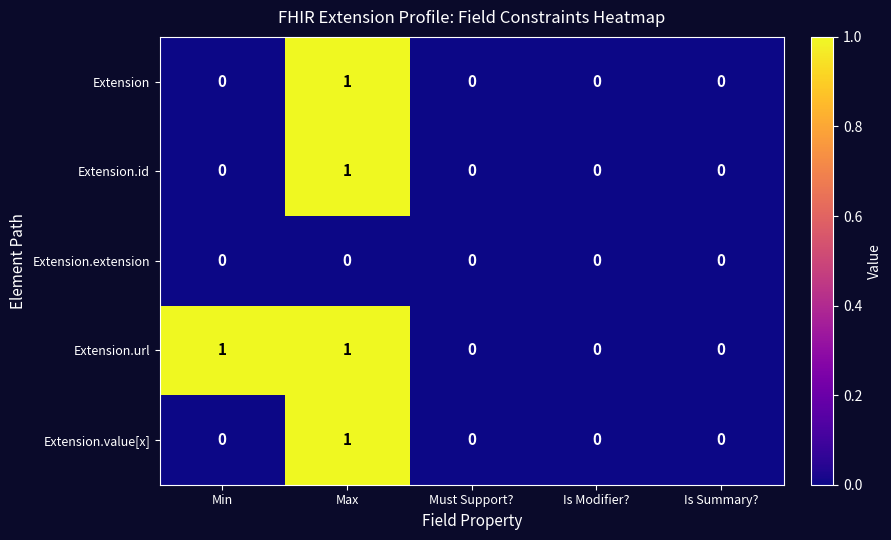

True or false: Extension has a value of 0 at Is Modifier?.

True